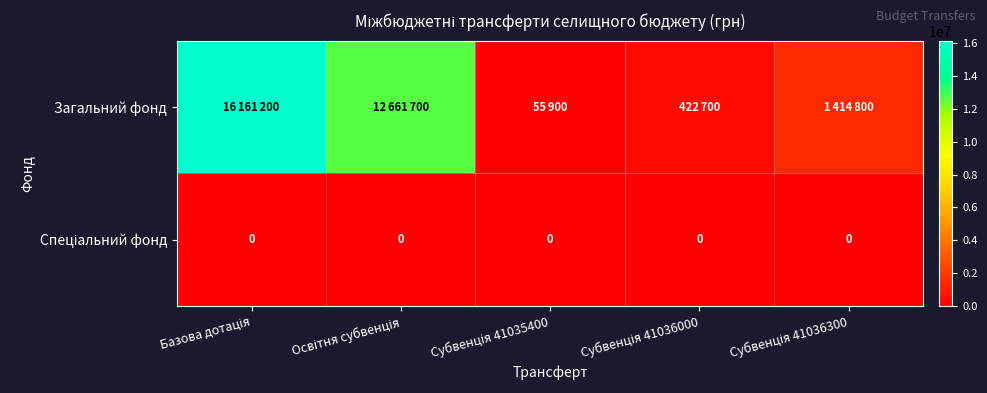

Between Базова дотація and Субвенція 41036000, which is larger?

Базова дотація